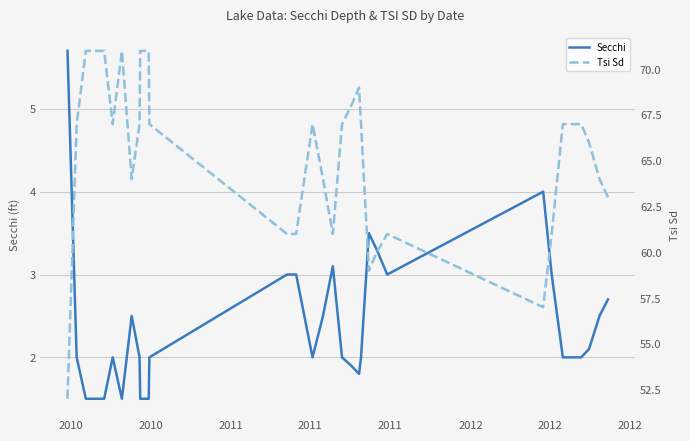

At how many categories does at least one series exceed 55?

31